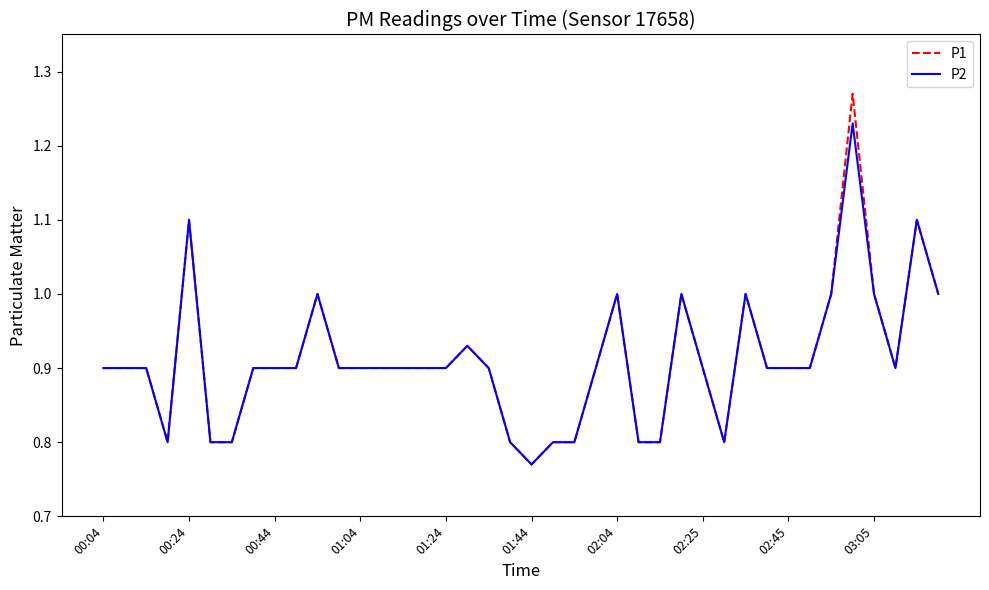

Does the chart display data point markers on the line(s)?

No